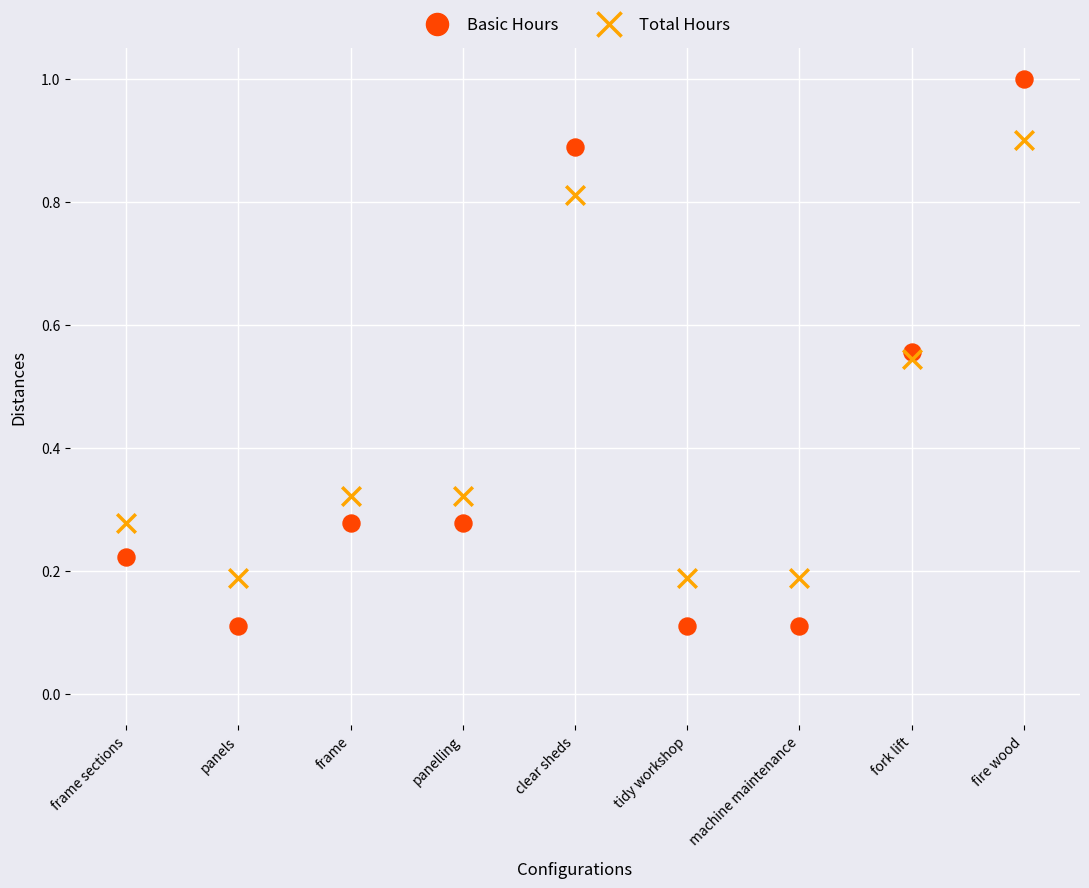

Which series contains the highest Y value?

Basic Hours